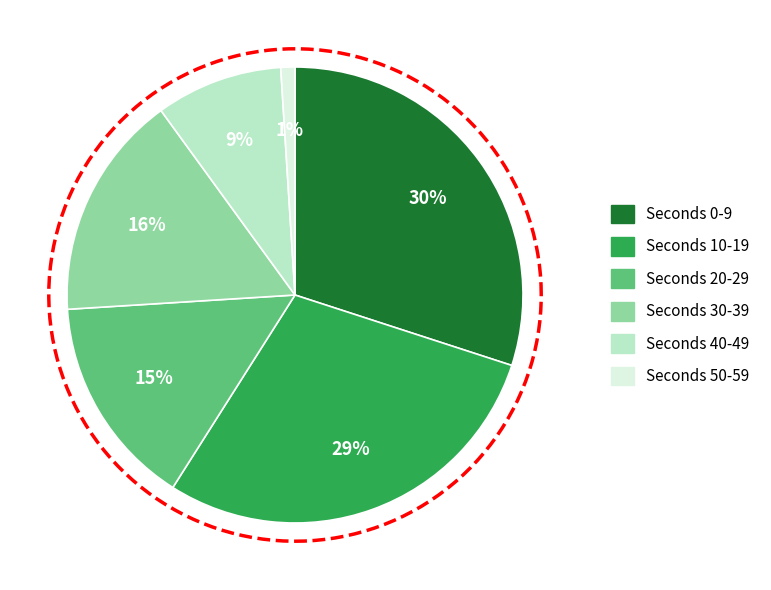

The 20 slice represents 15% of the pie. True or false?

True